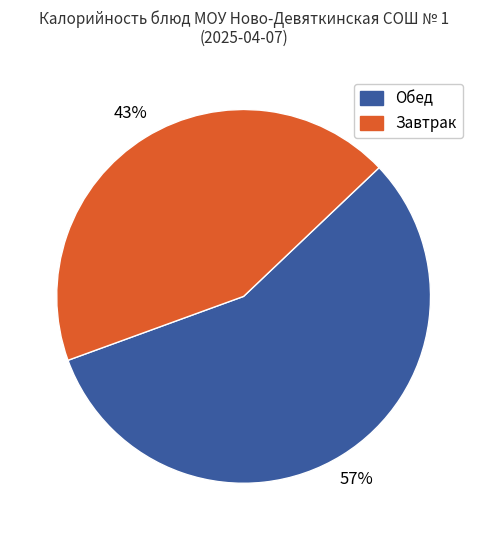

Rank the categories by value from highest to lowest.

Обед, Завтрак